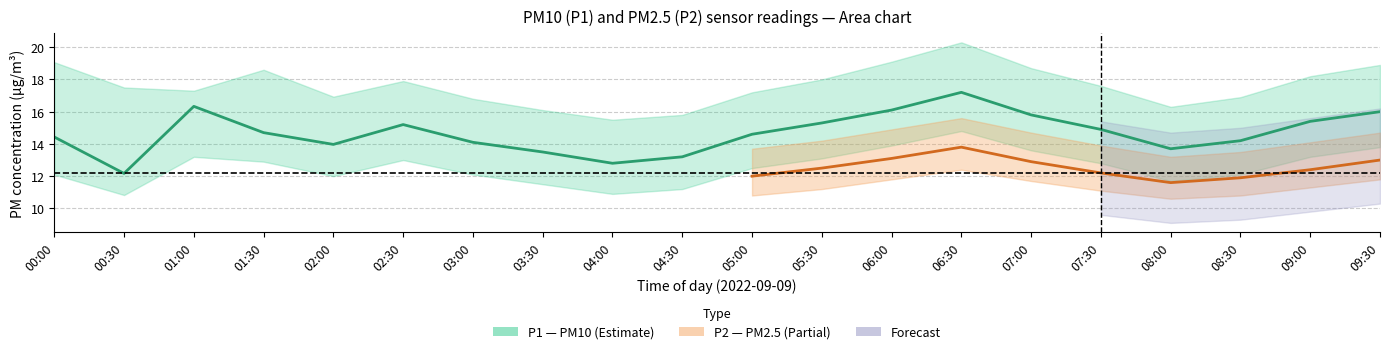

Rank the categories by P1_lower value from lowest to highest.

00:30, 04:00, 04:30, 03:30, 08:00, 02:00, 00:00, 03:00, 08:30, 05:00, 07:30, 01:30, 02:30, 05:30, 01:00, 09:00, 07:00, 09:30, 06:00, 06:30